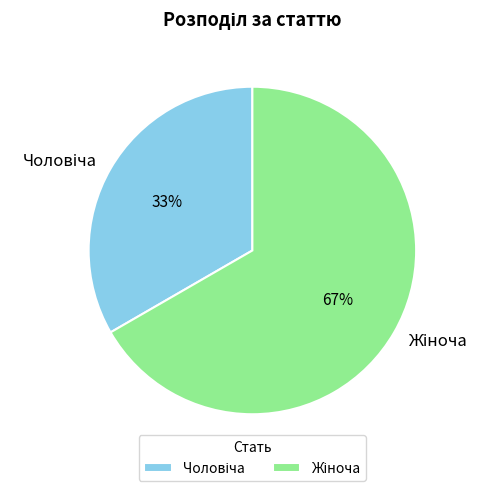

To the nearest percent, what is the average slice percentage?

50%